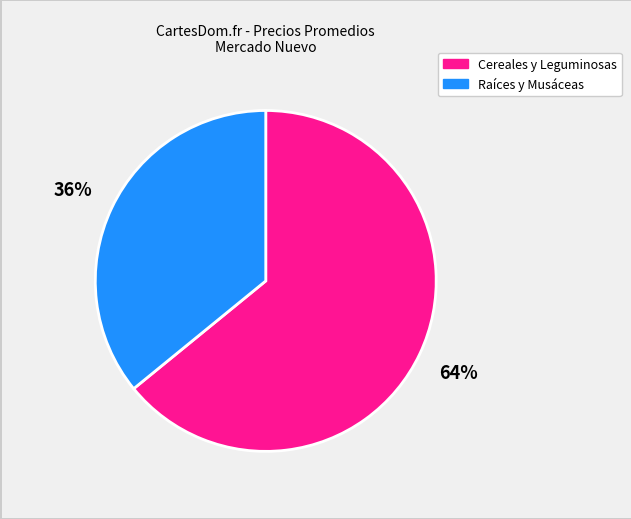

Is the sum of Cereales y Leguminosas and Raíces y Musáceas greater than half?

Yes